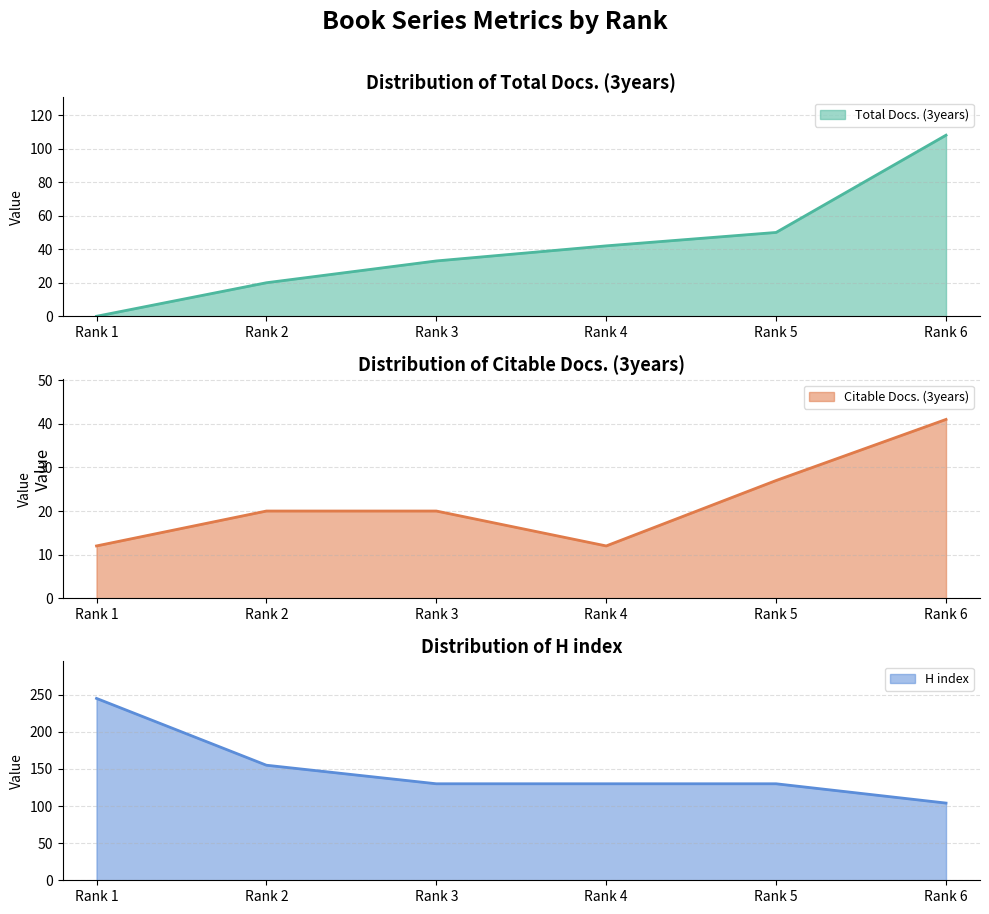

What is the total value across all series at Rank 6?

253